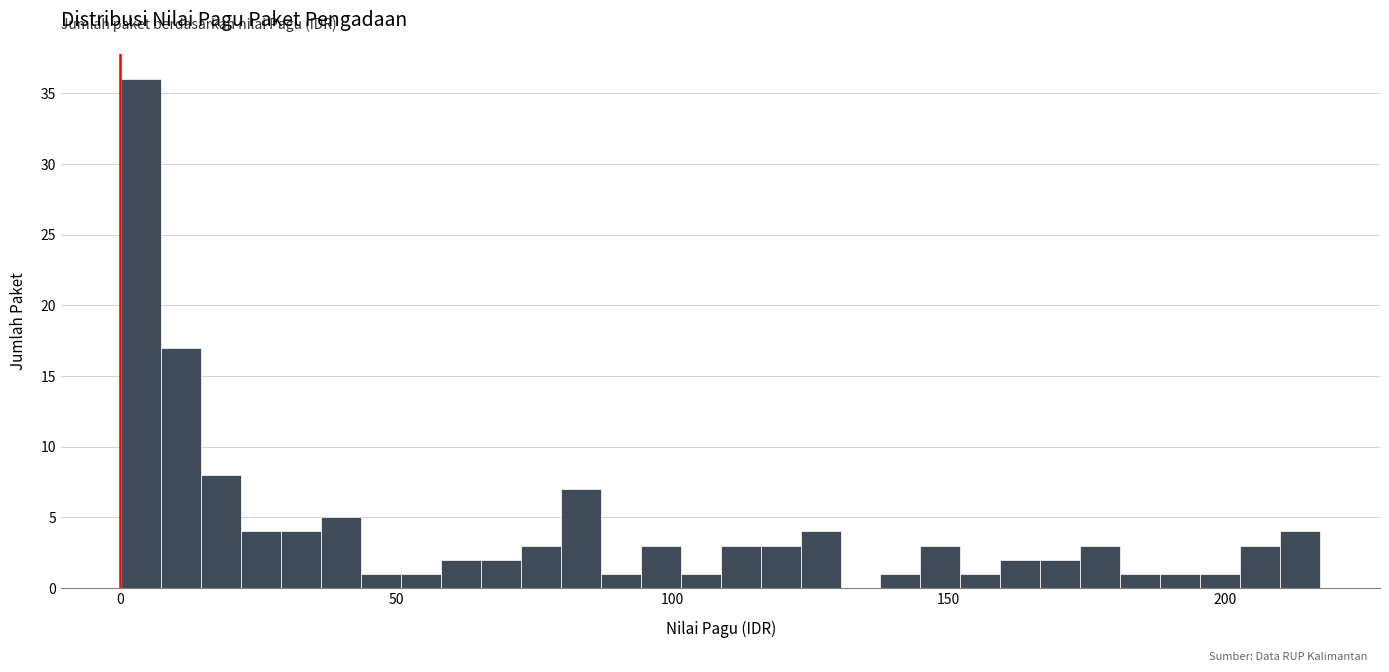

Around what value on the x-axis is the tallest bar? Give the approximate position of its centre, as read against the axis.

5